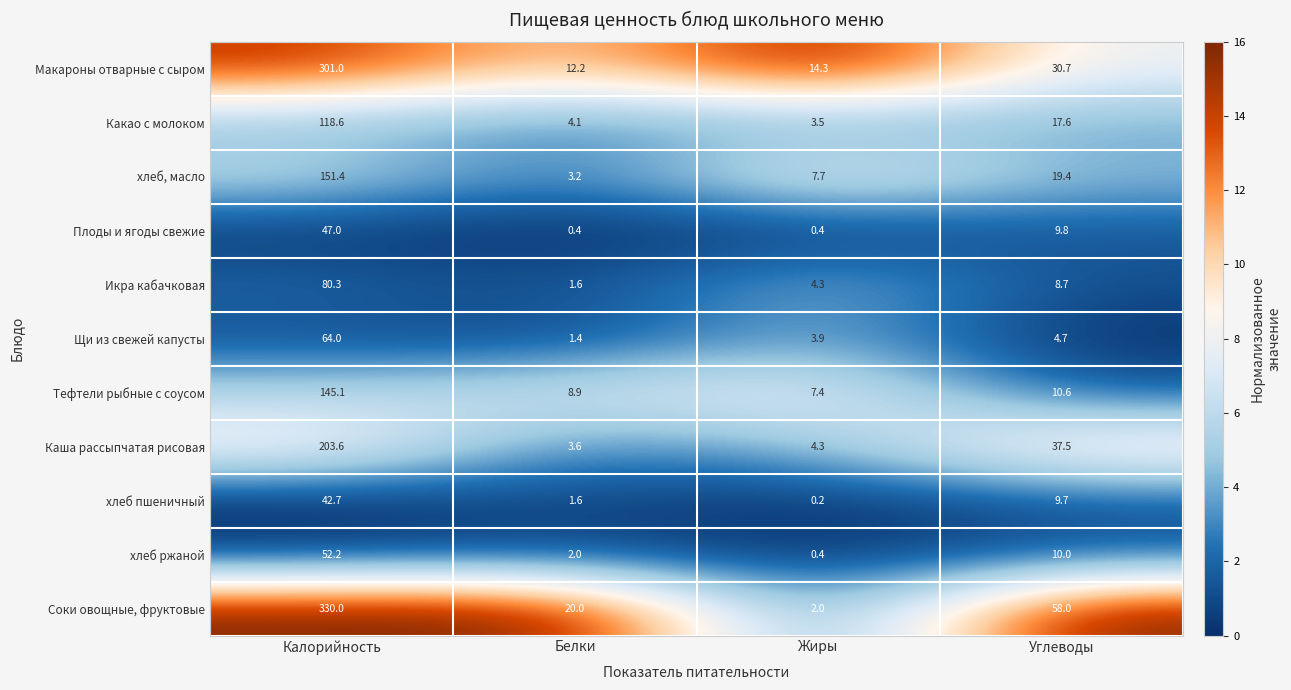

Which series has the largest range (max minus min)?

Соки овощные, фруктовые